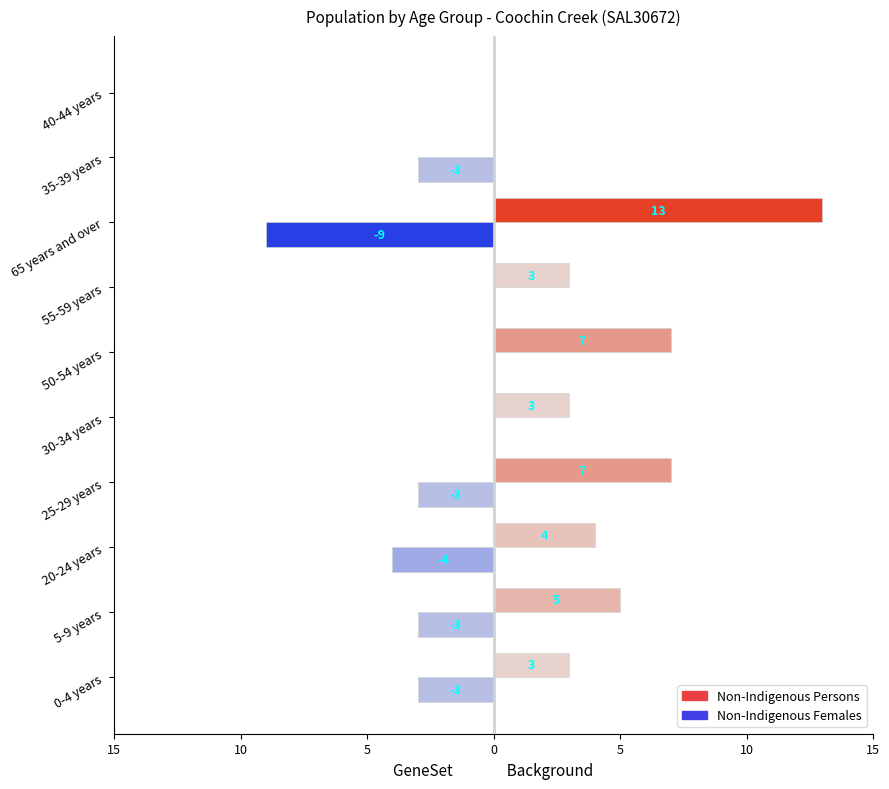

What are all the series names shown in the legend?

Non-Indigenous Persons, Non-Indigenous Females